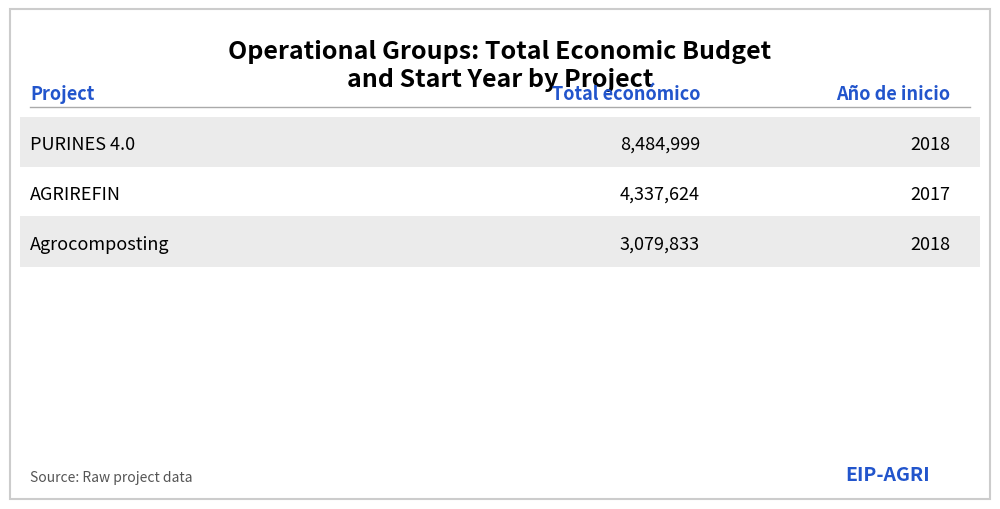

The Año de inicio series shows 2018 at PURINES 4.0. True or false?

True